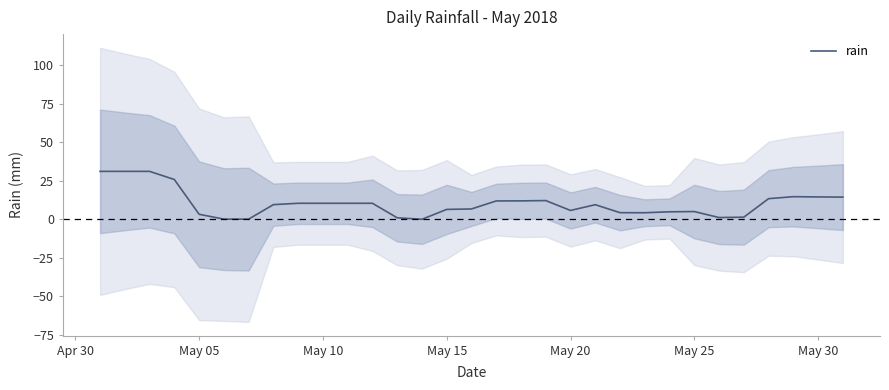

What is the highest value of the rain series?

31.0